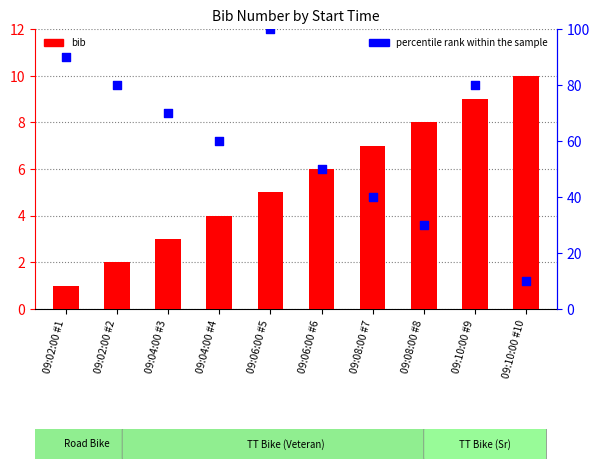

At which category is the sum across all series the highest?

09:06:00 #5